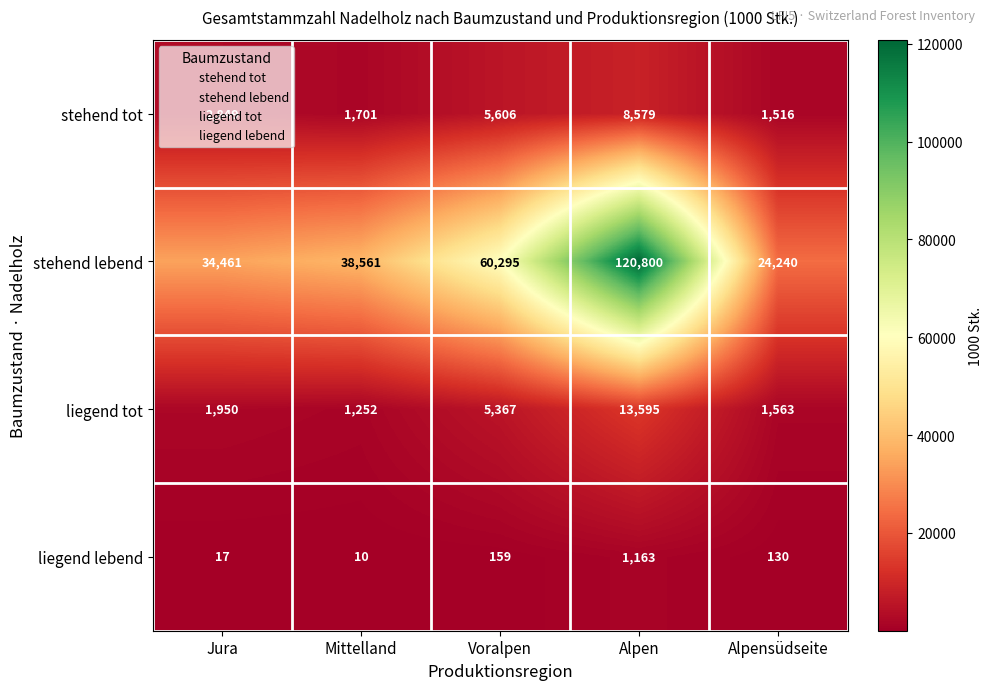

What is the greatest value displayed?

120800